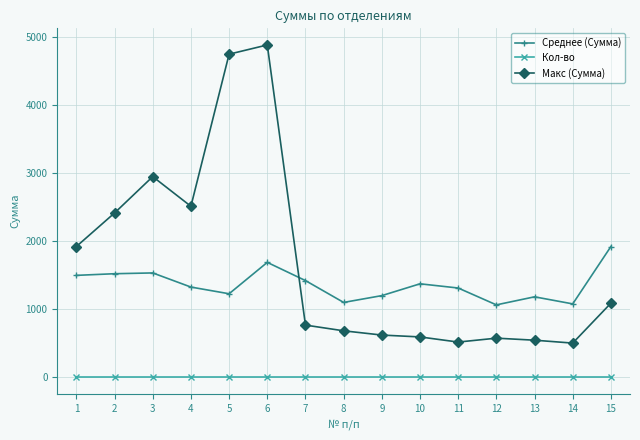

The Макс (Сумма) series shows 3985.5 at 3. True or false?

False